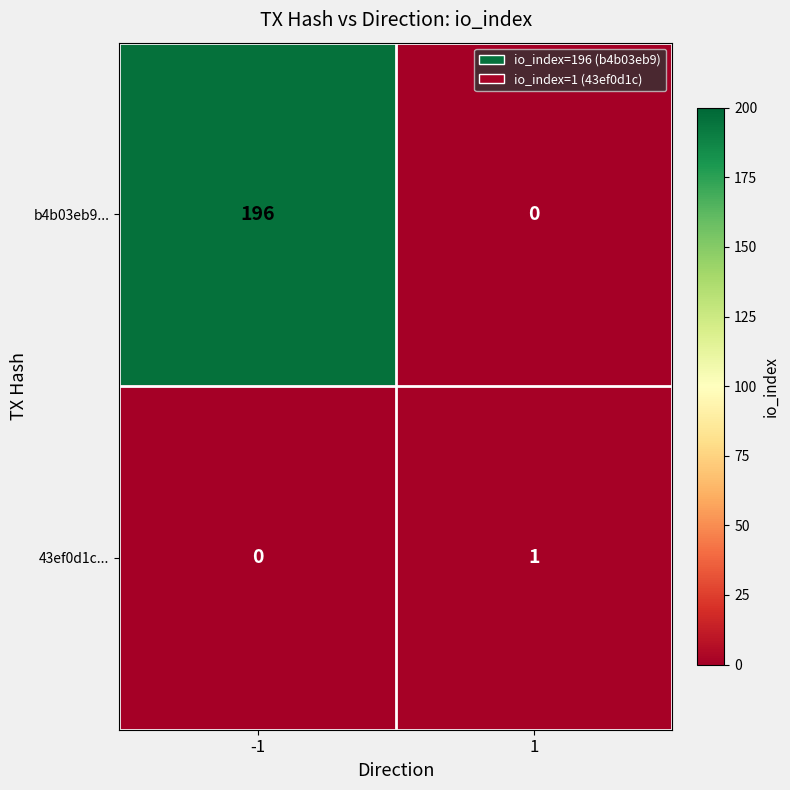

What is the sum of the b4b03eb9... values at 1 and -1?

196